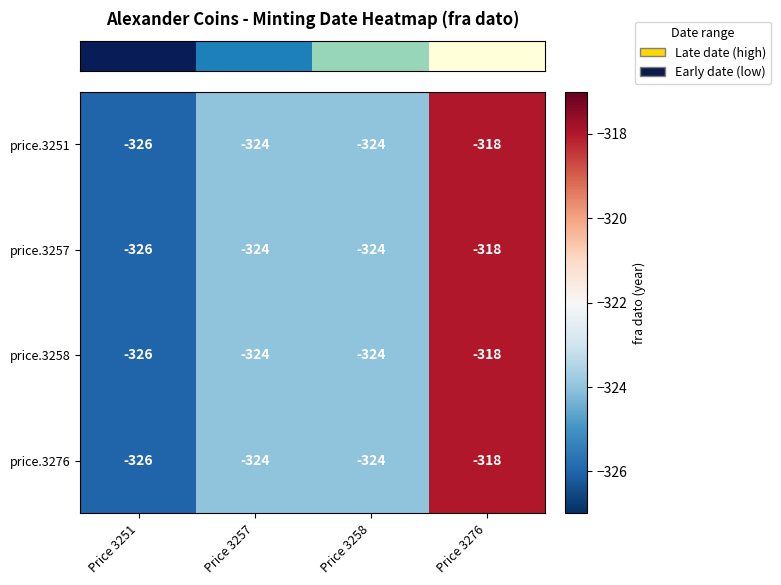

What is the average value of the price.3276 series?

-323